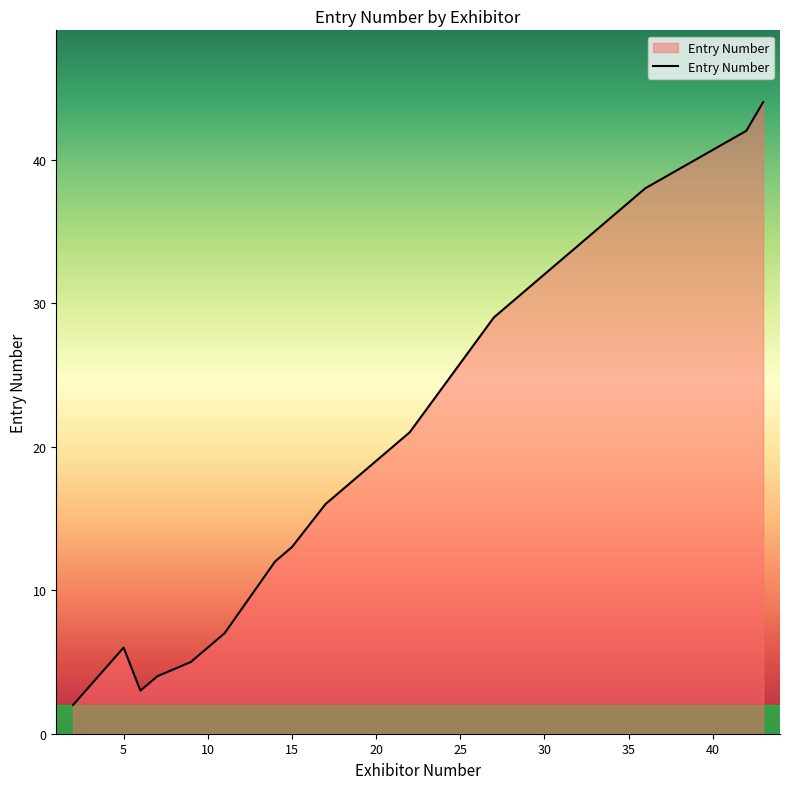

What is the greatest value displayed?

44